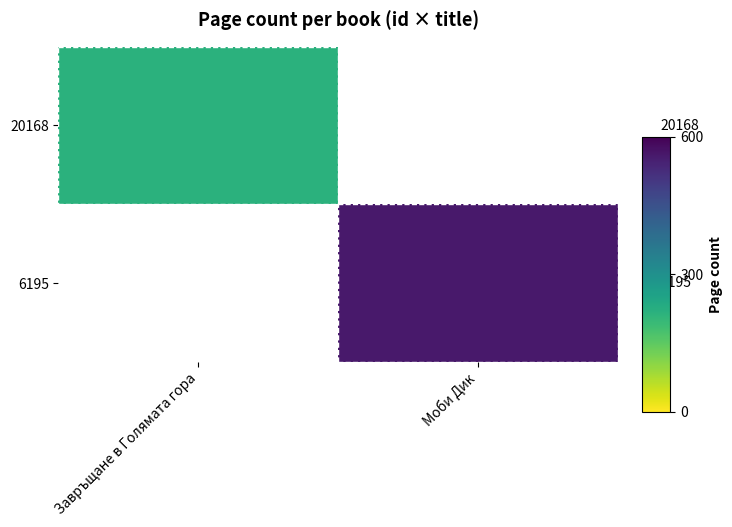

What is the maximum value shown in the chart?

560.0